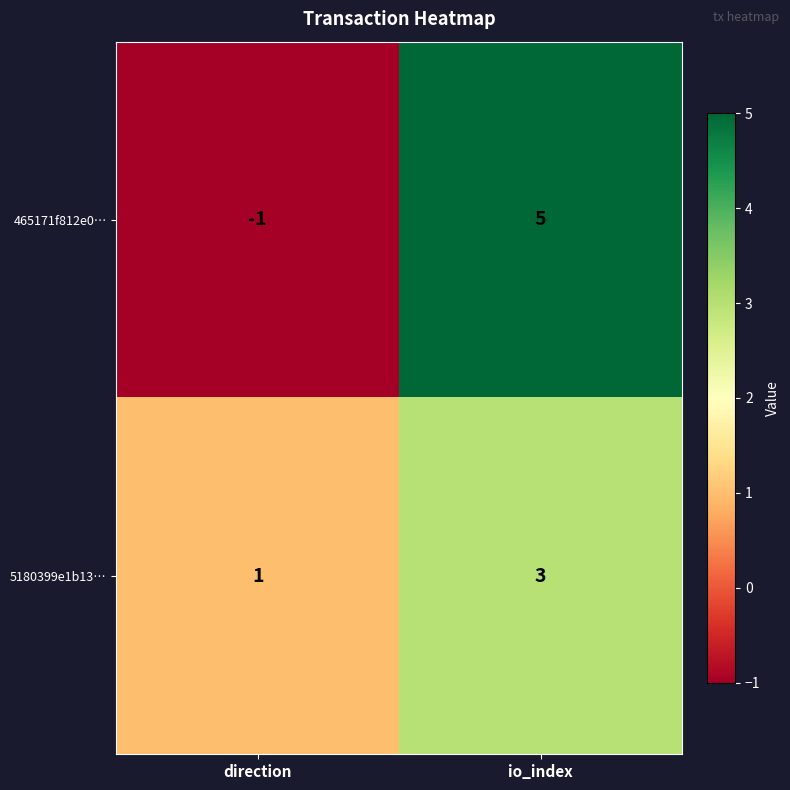

How many data points in 465171f812e0… are less than 5?

1